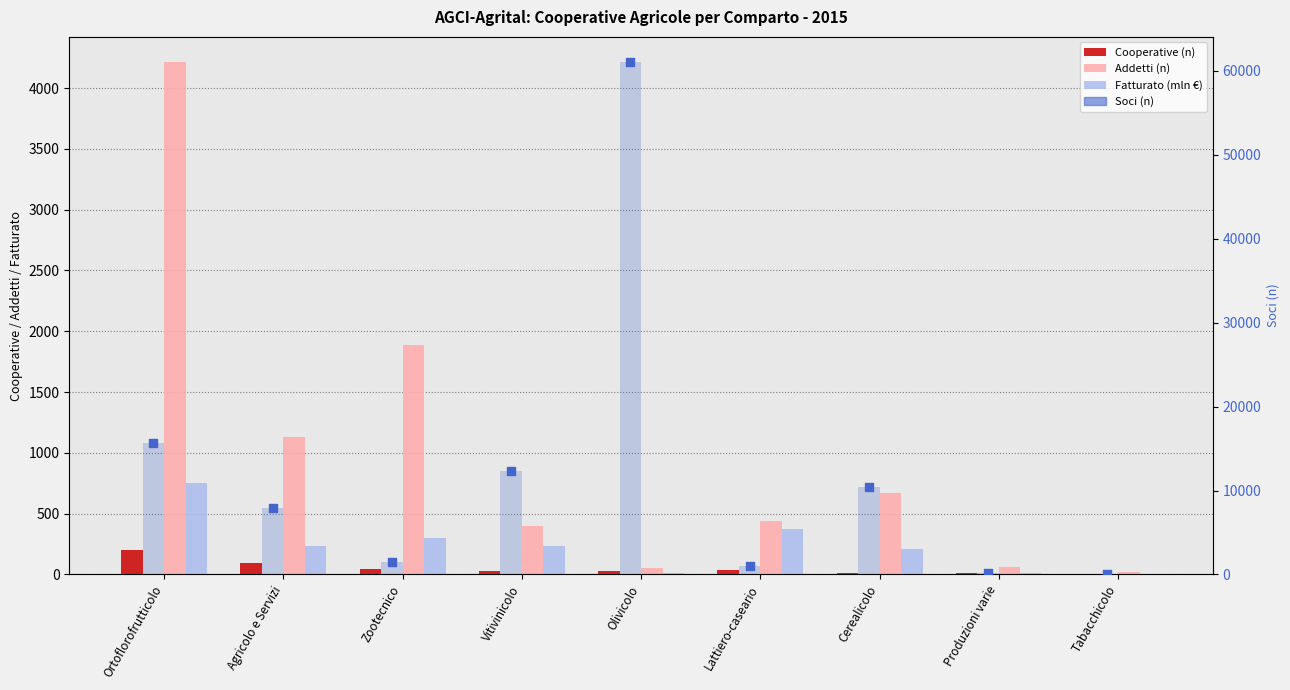

Which series contains the lowest Y value?

Fatturato (mln €)